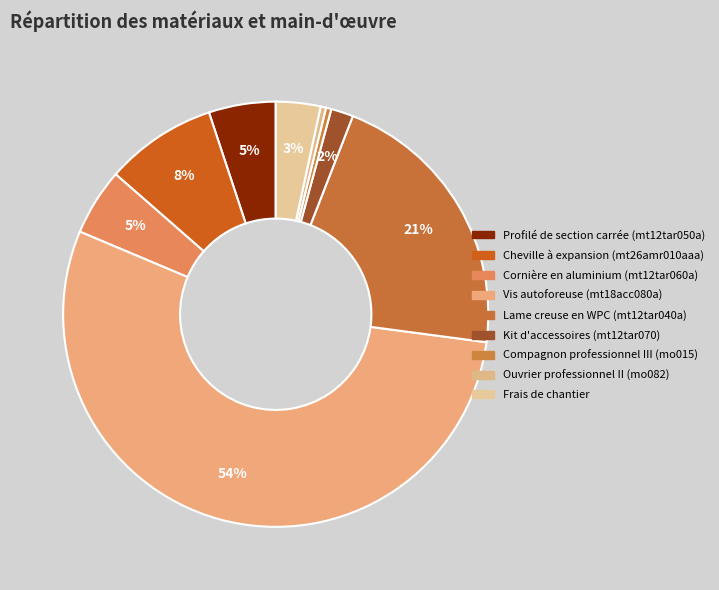

What is the smallest slice in the pie chart?

Compagnon professionnel III (mo015)